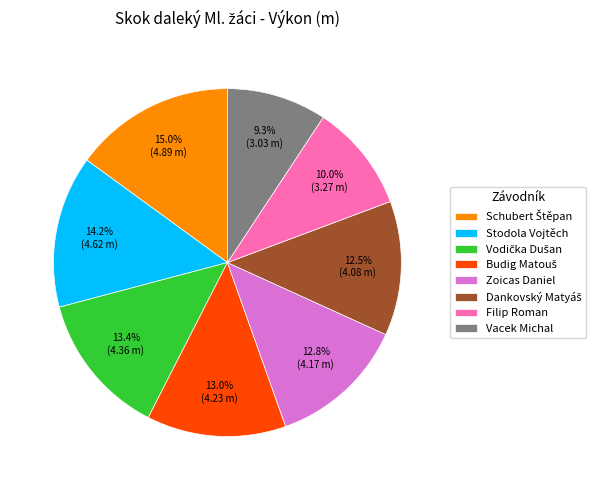

Combined, what portion of the pie is Zoicas Daniel and Filip Roman?

22.8%